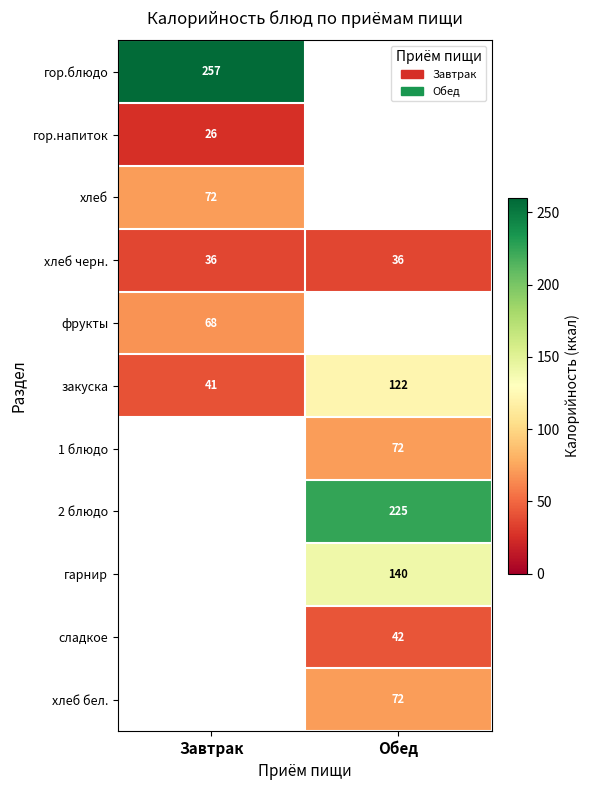

True or false: закуска has a value of 176 at Обед.

False